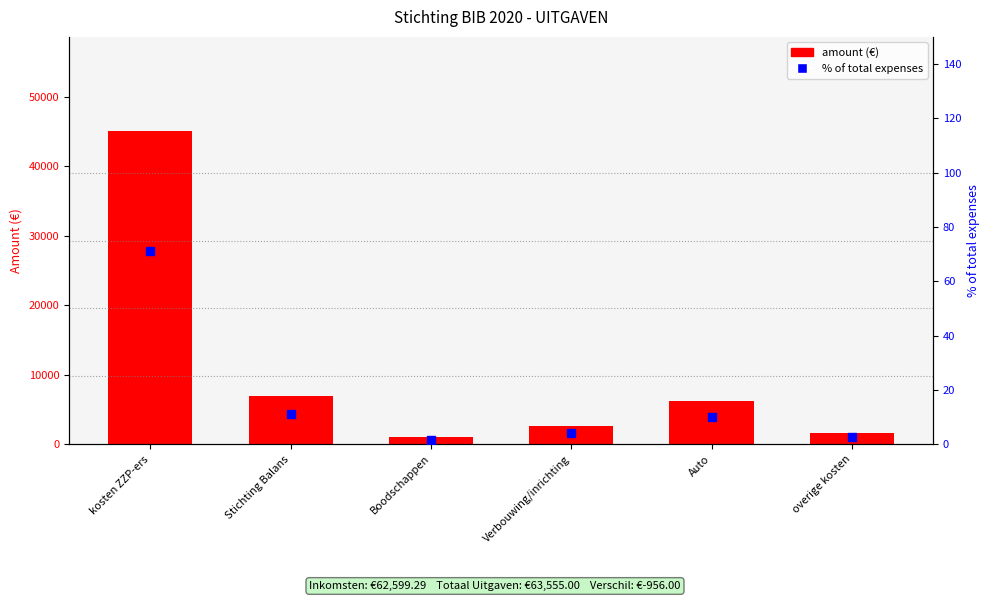

Which series has the widest spread of Y values?

col_3